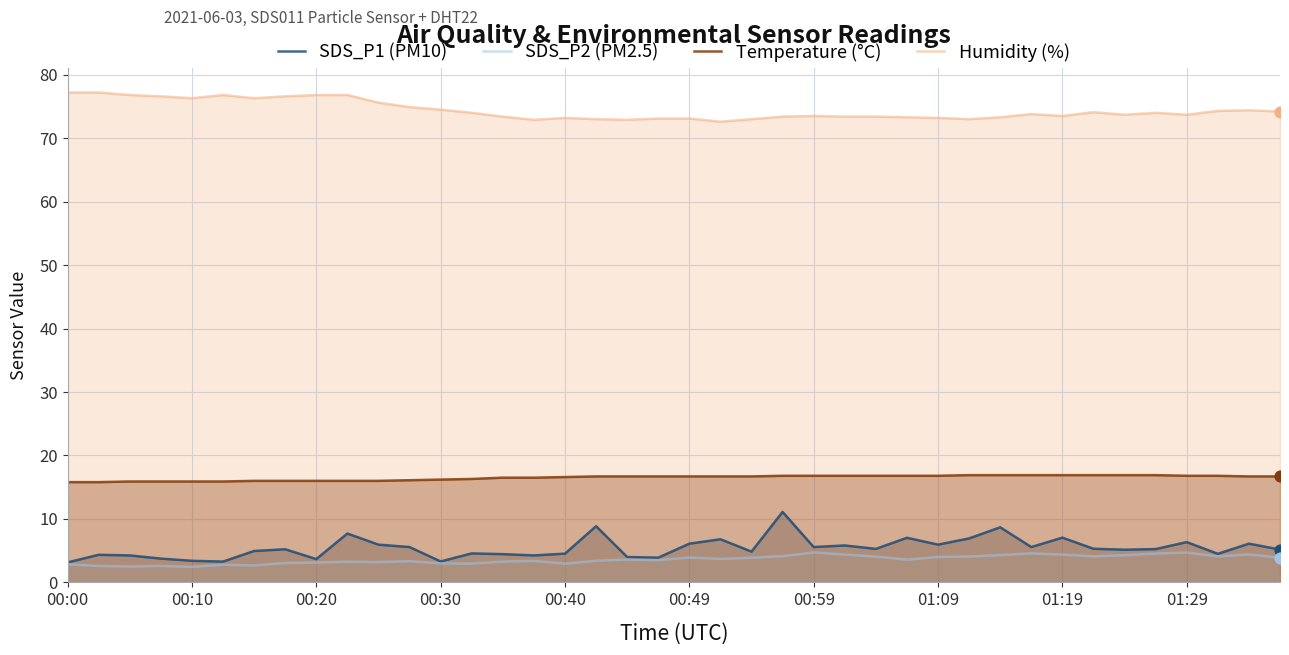

At how many categories does at least one series exceed 19?

40